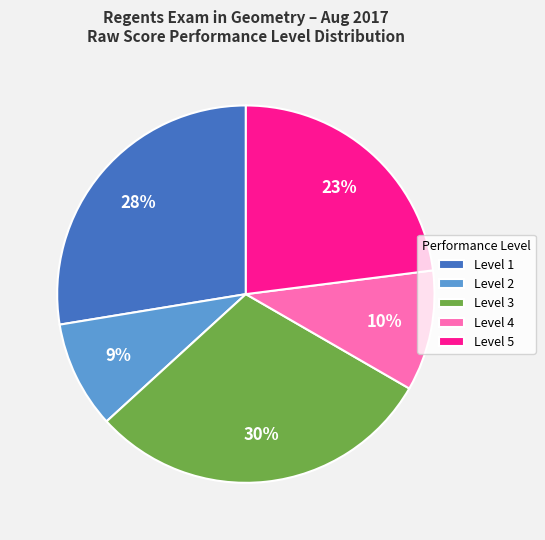

The Level 2 slice represents 9% of the pie. True or false?

True